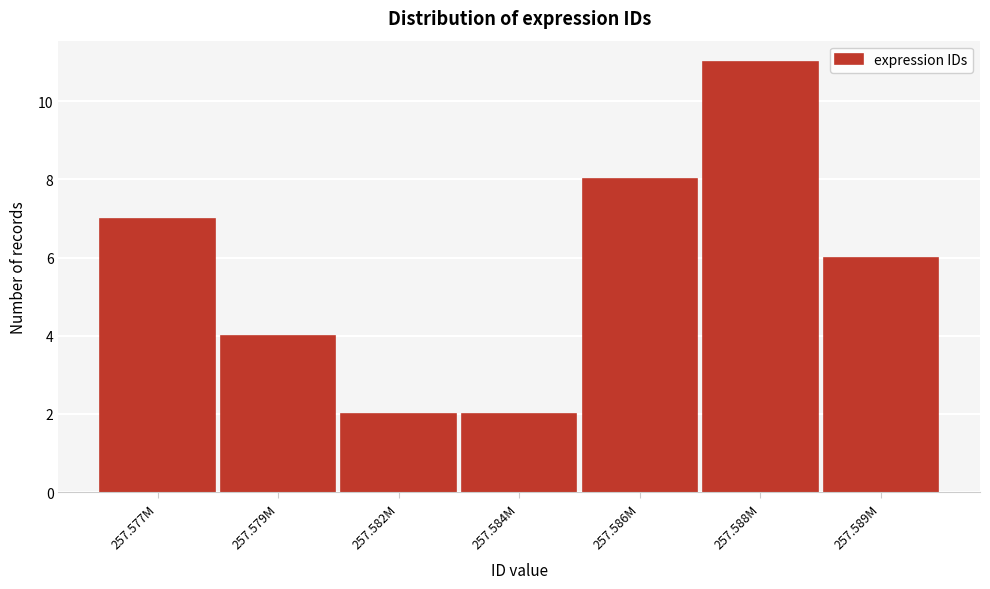

Reading left to right, extract all data points from this chart.

257.577M=7	257.579M=4	257.582M=2	257.584M=2	257.586M=8	257.588M=11	257.589M=6